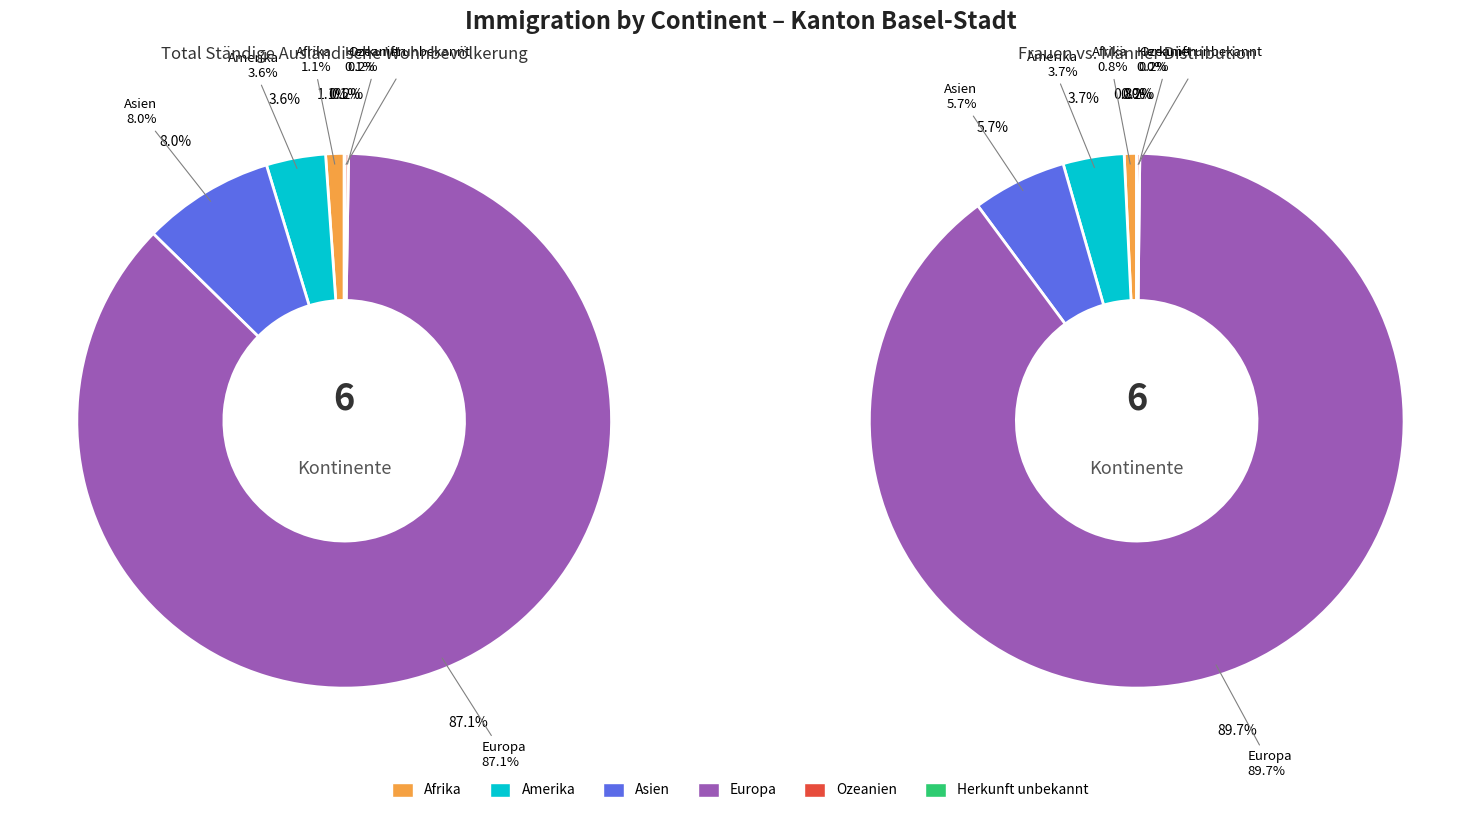

Is it true that Afrika is 11% of the pie?

False